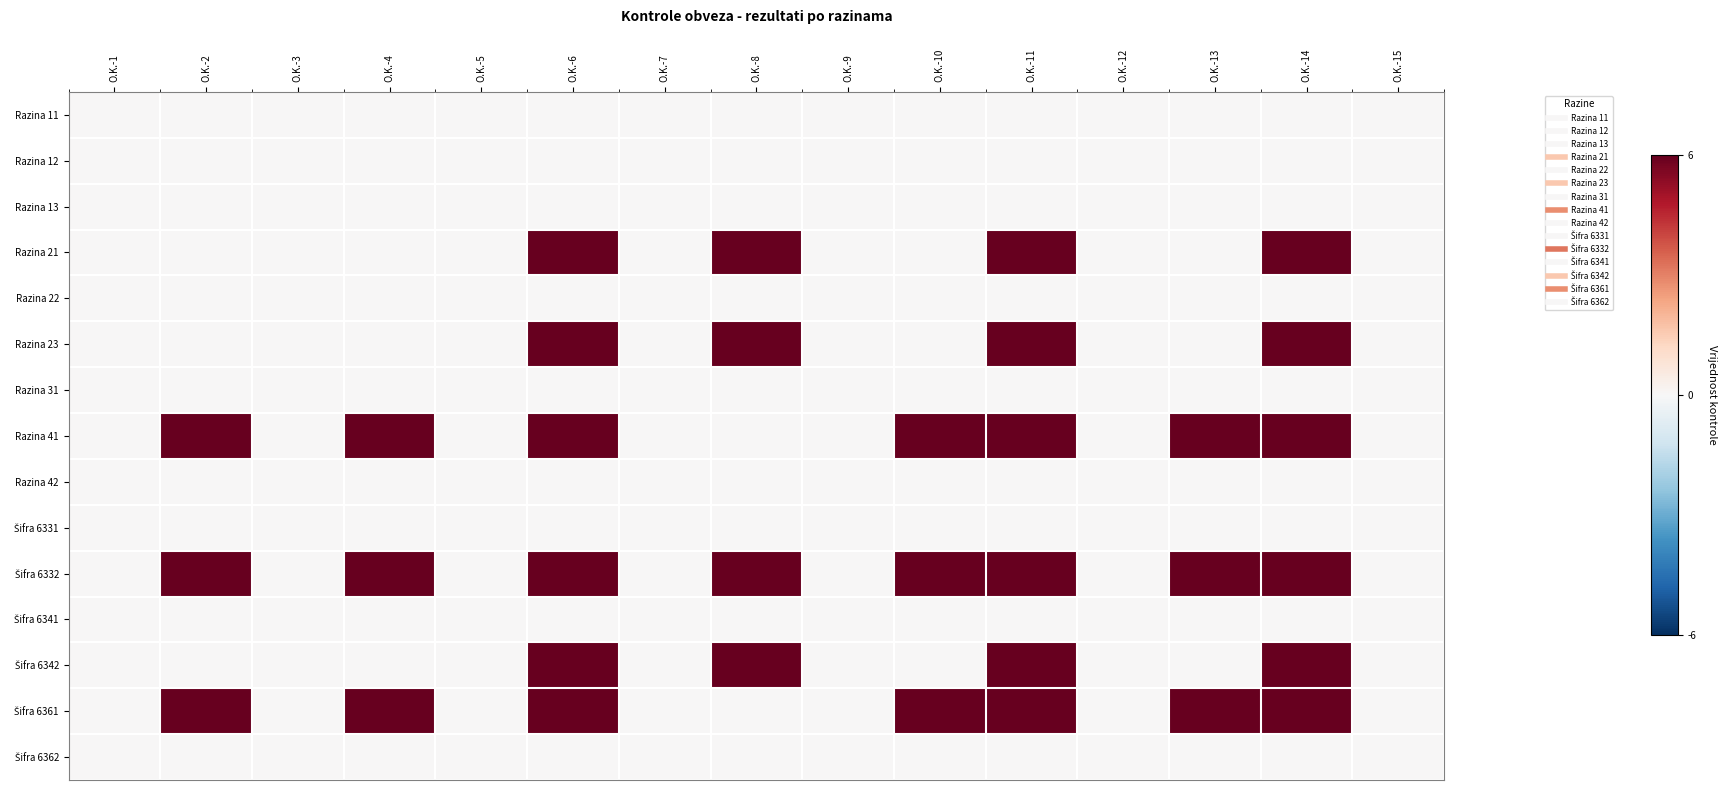

Rank the series by their maximum value, from highest to lowest.

Razina 21, Razina 23, Razina 41, Šifra 6332, Šifra 6342, Šifra 6361, Razina 11, Razina 12, Razina 13, Razina 22, Razina 31, Razina 42, Šifra 6331, Šifra 6341, Šifra 6362